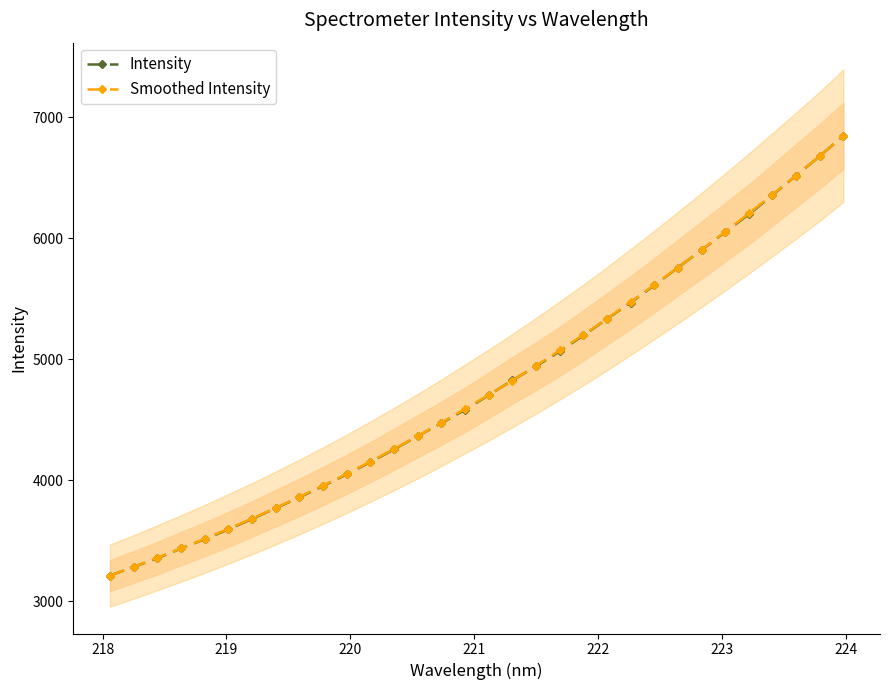

What are all the series names shown in the legend?

Intensity, Smoothed Intensity